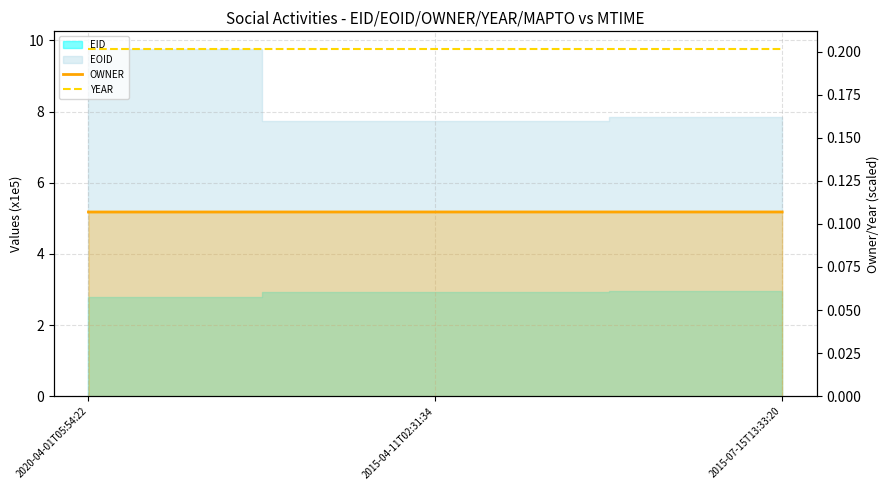

The value of YEAR at 2015-07-15T13:33:20 is 0.2. True or false?

True